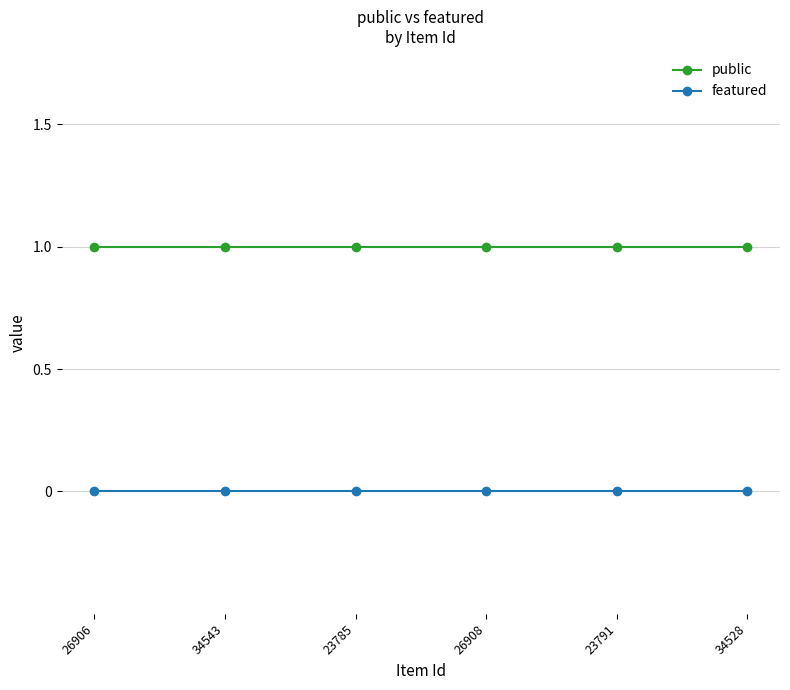

Is this an area chart (filled region under the line)?

No